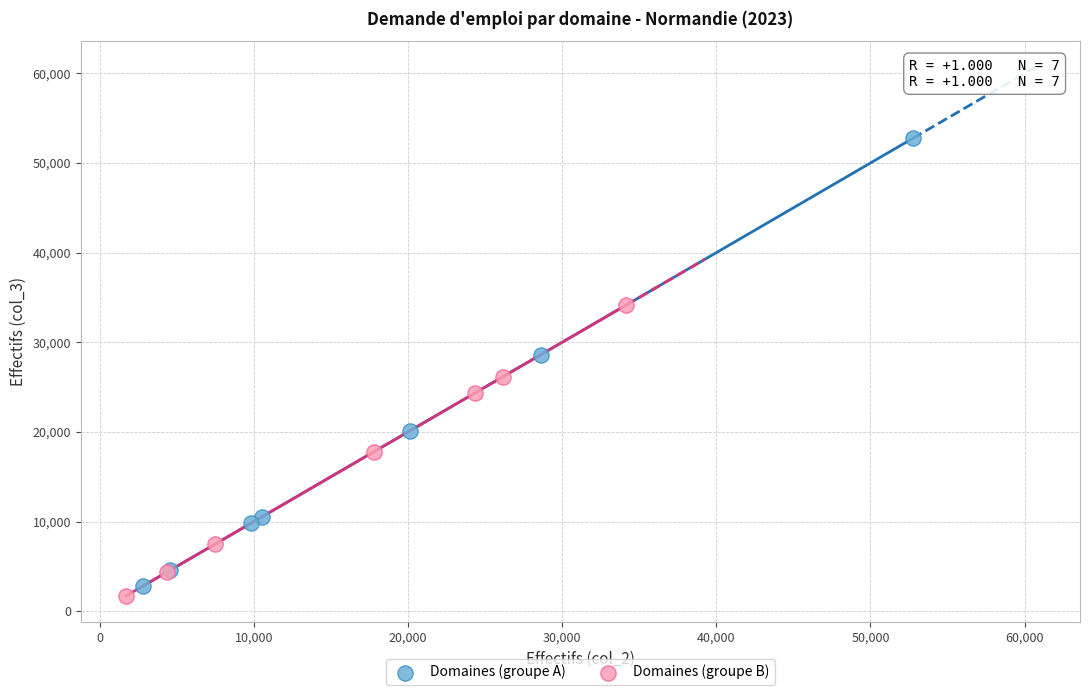

Which series has the largest Y range (max minus min)?

Domaines (groupe A)